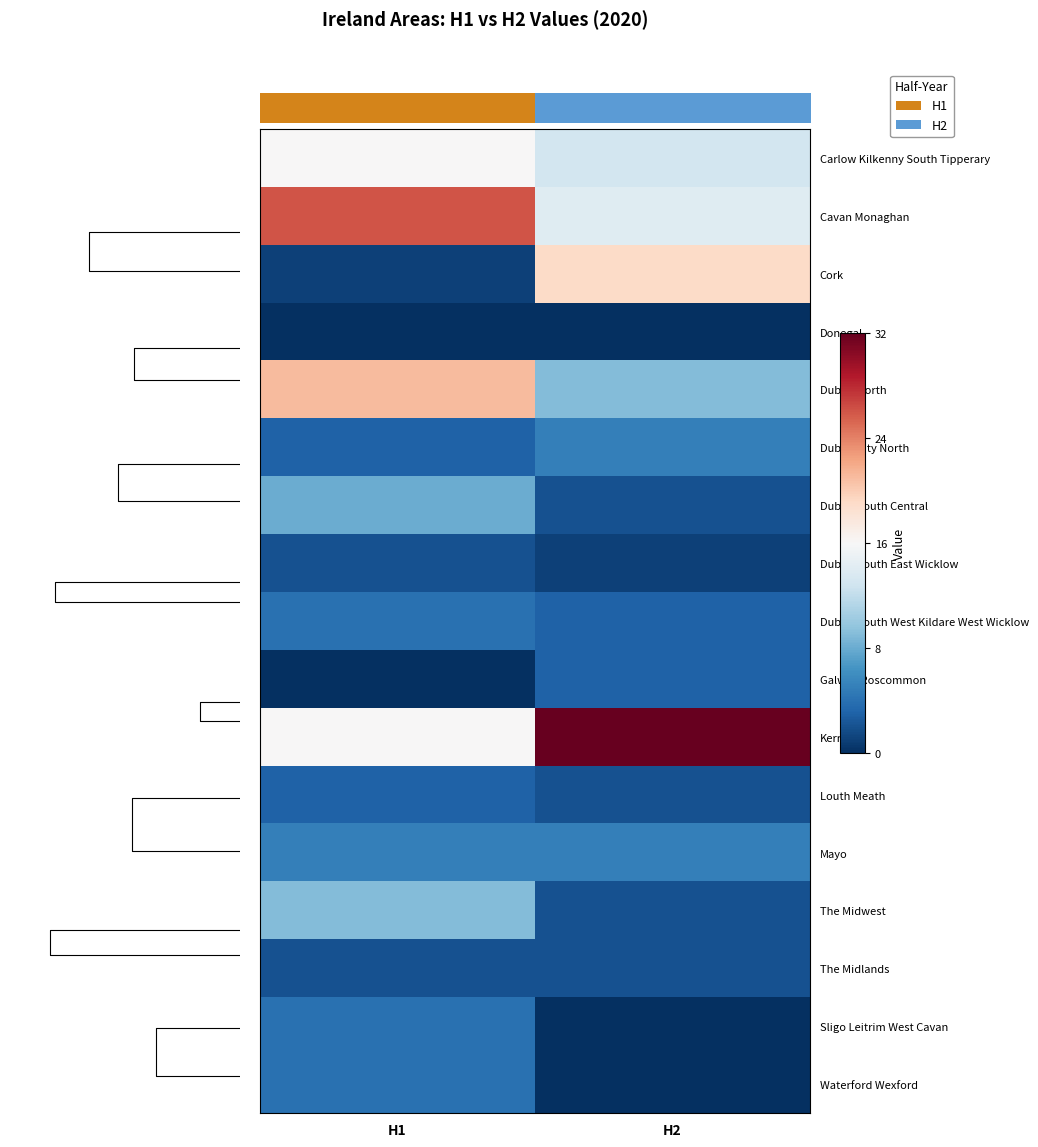

Count the number of categories in the chart.

2